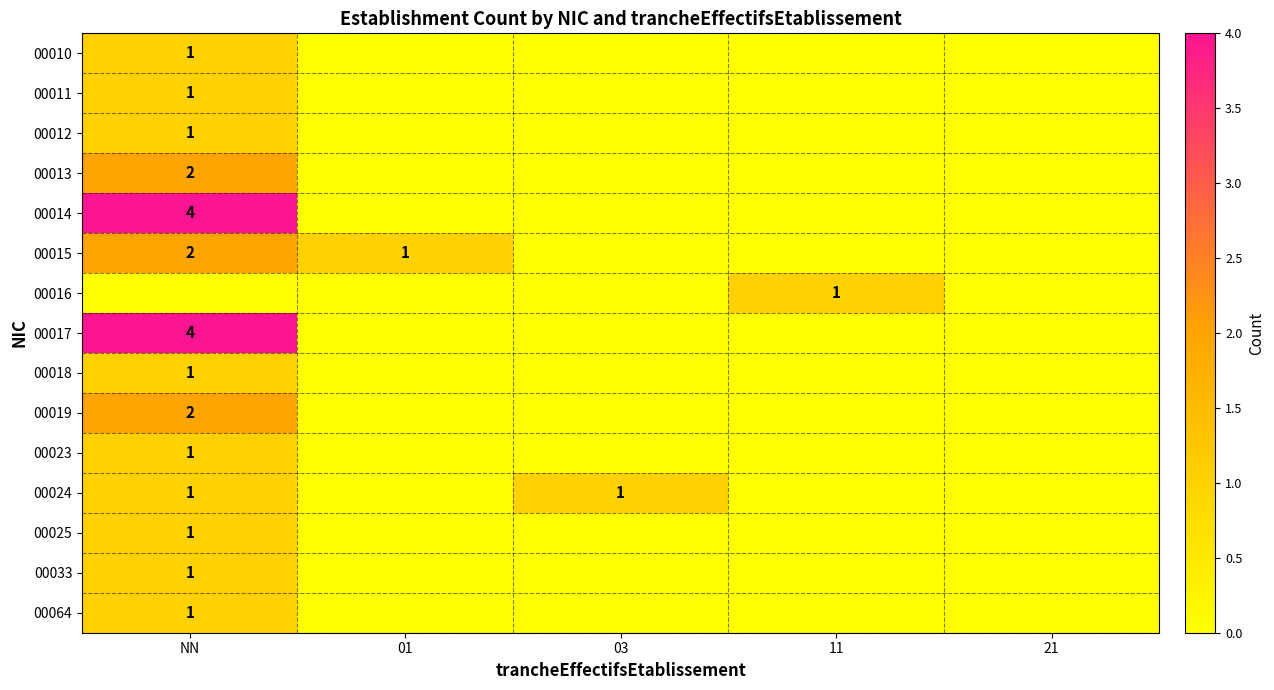

The value of 00014 at NN is 7. True or false?

False